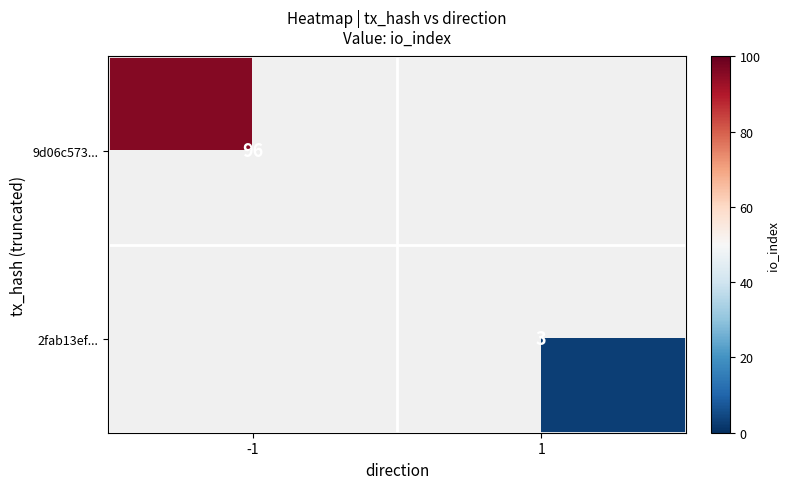

True or false: 2fab13ef... has a value of 1 at 1.

False